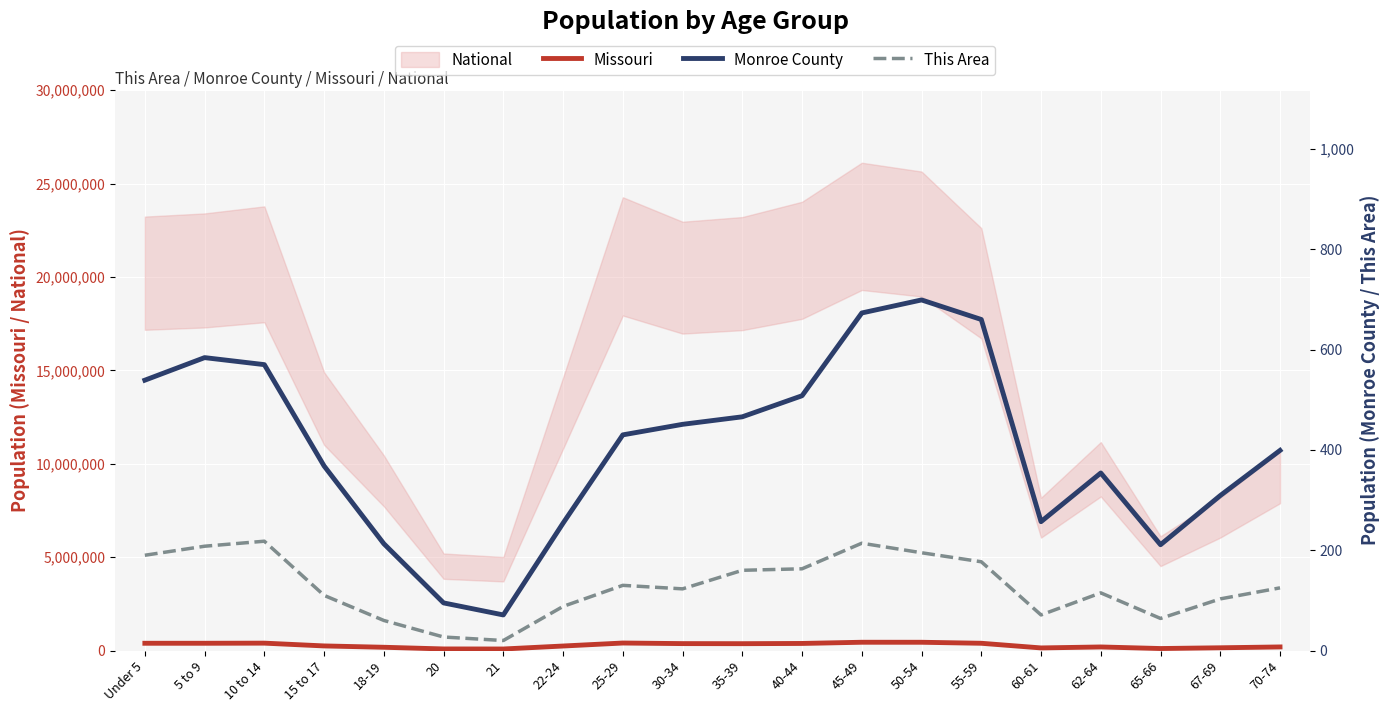

What is the lowest value of the Monroe County series?

71